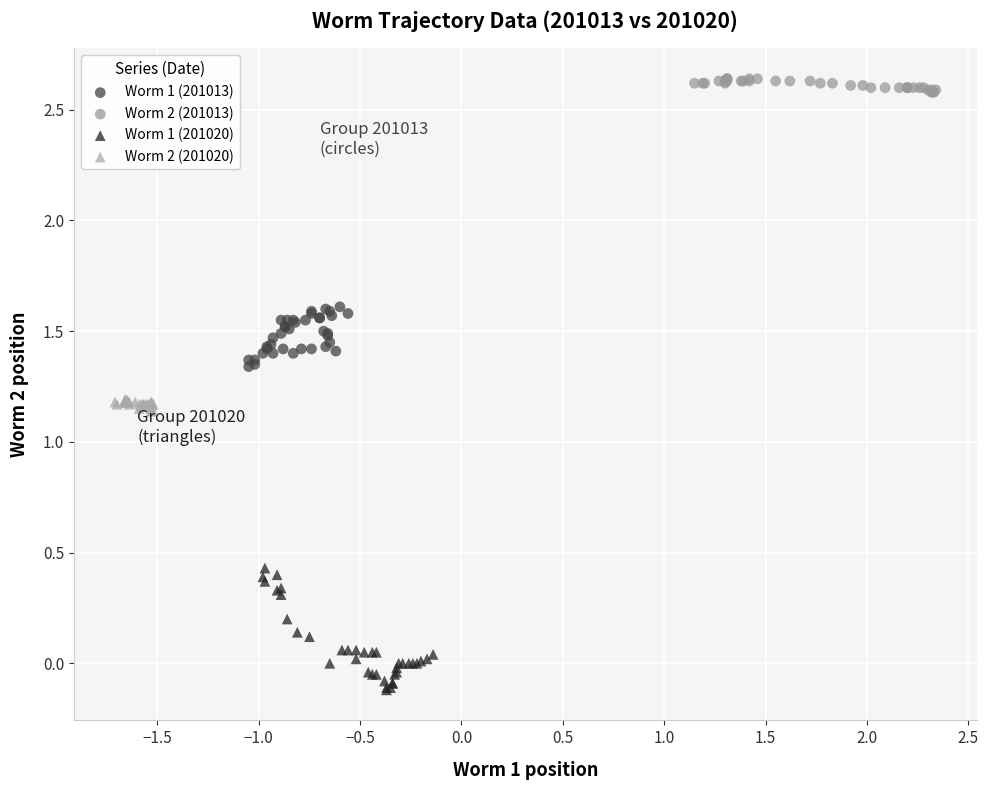

Which series contains the highest Y value?

Worm 2 (201013)